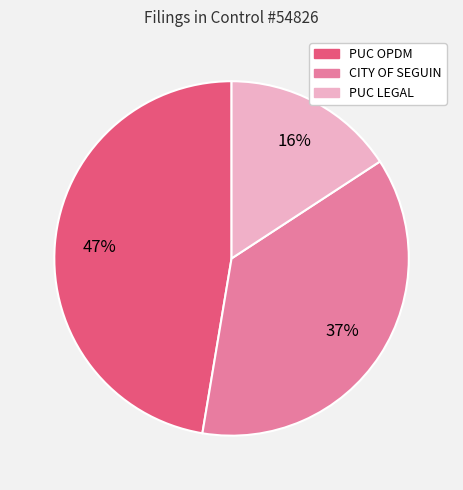

What percentage is the PUC LEGAL slice, to the nearest percent?

16%